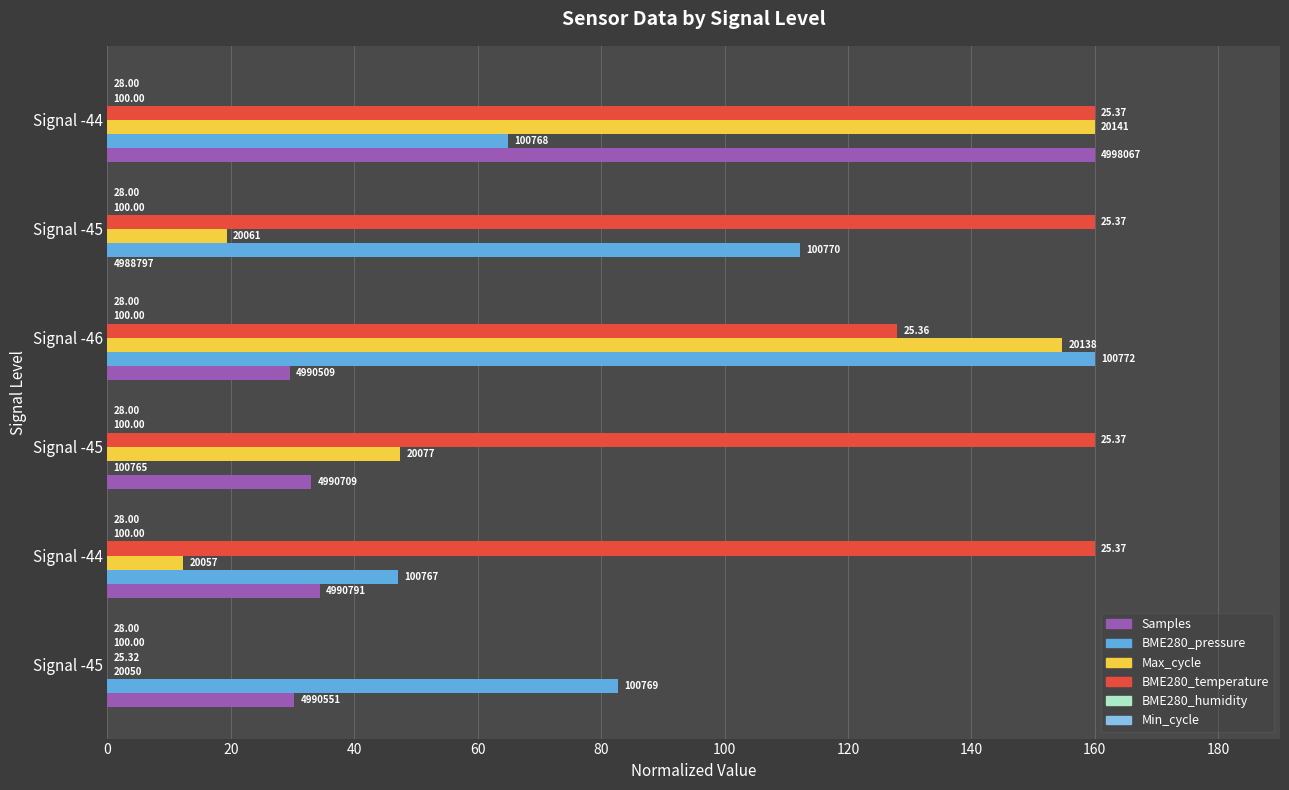

Which series has the largest range (max minus min)?

Samples